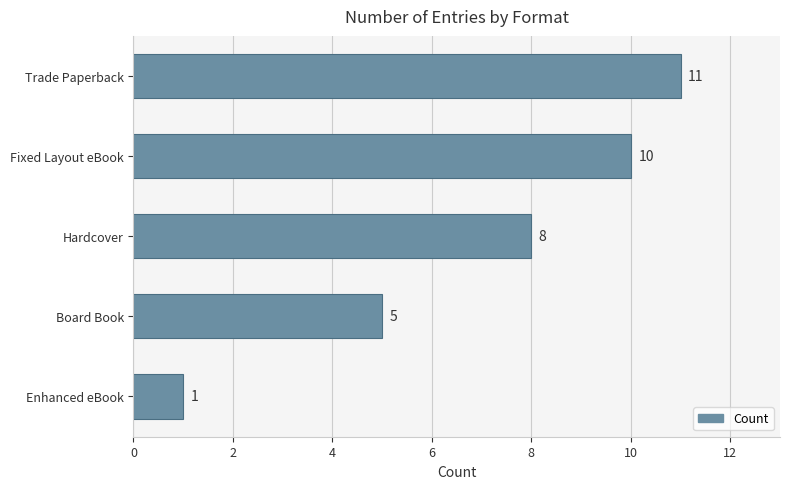

Reading top to bottom, list all the values displayed in this chart.

Trade Paperback=11	Fixed Layout eBook=10	Hardcover=8	Board Book=5	Enhanced eBook=1